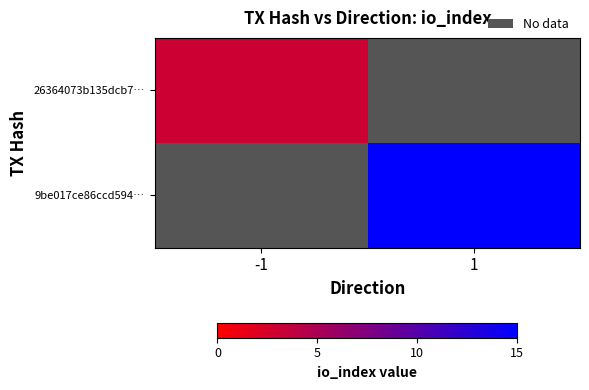

What value does the 9be017ce86ccd594… series have at 1?

15.0